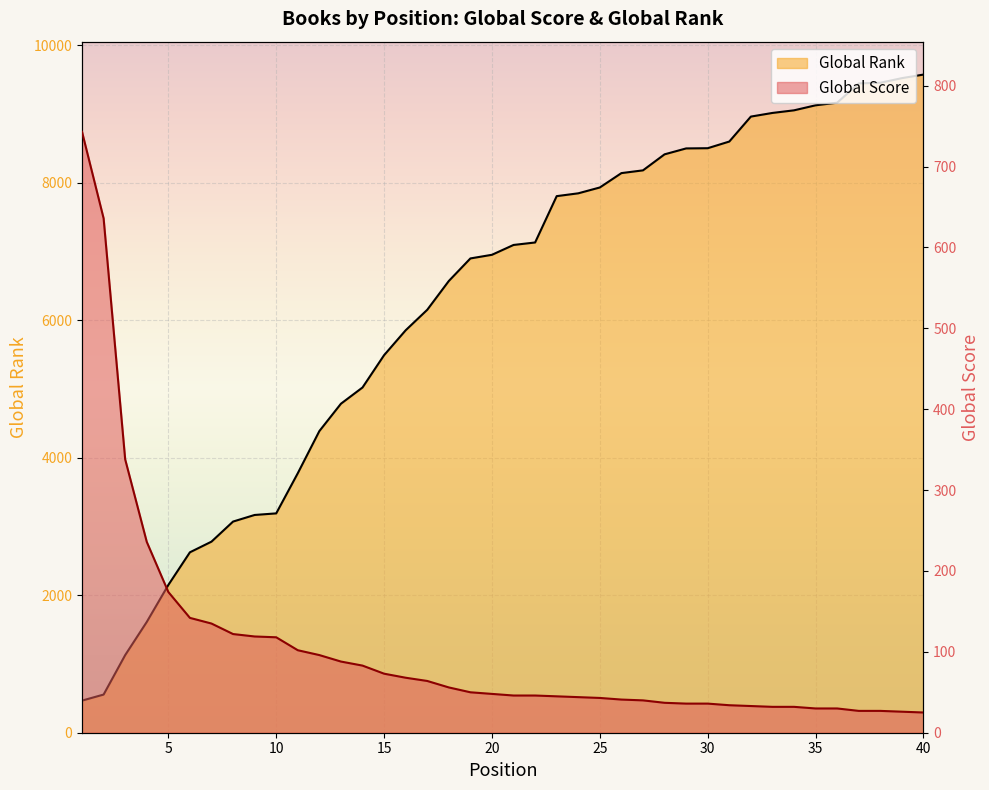

What is the approximate value of Global Rank at 24?

7845